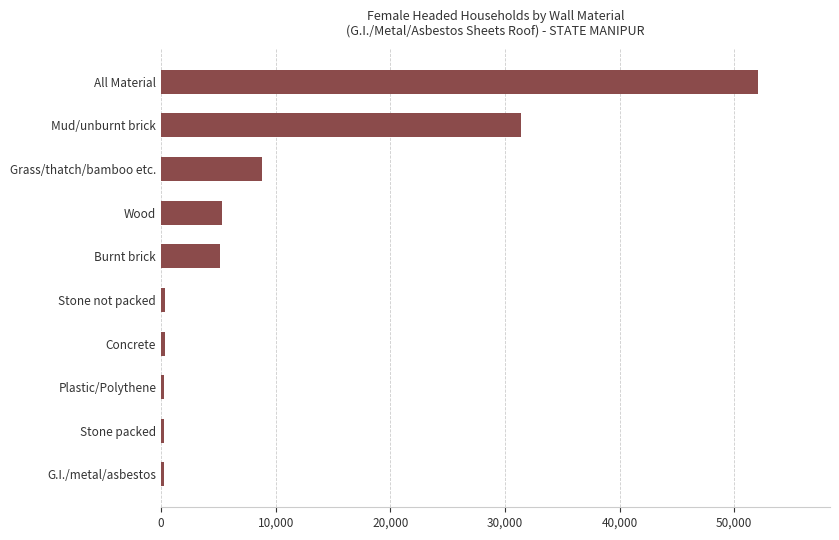

Read the value at Wood.

5338